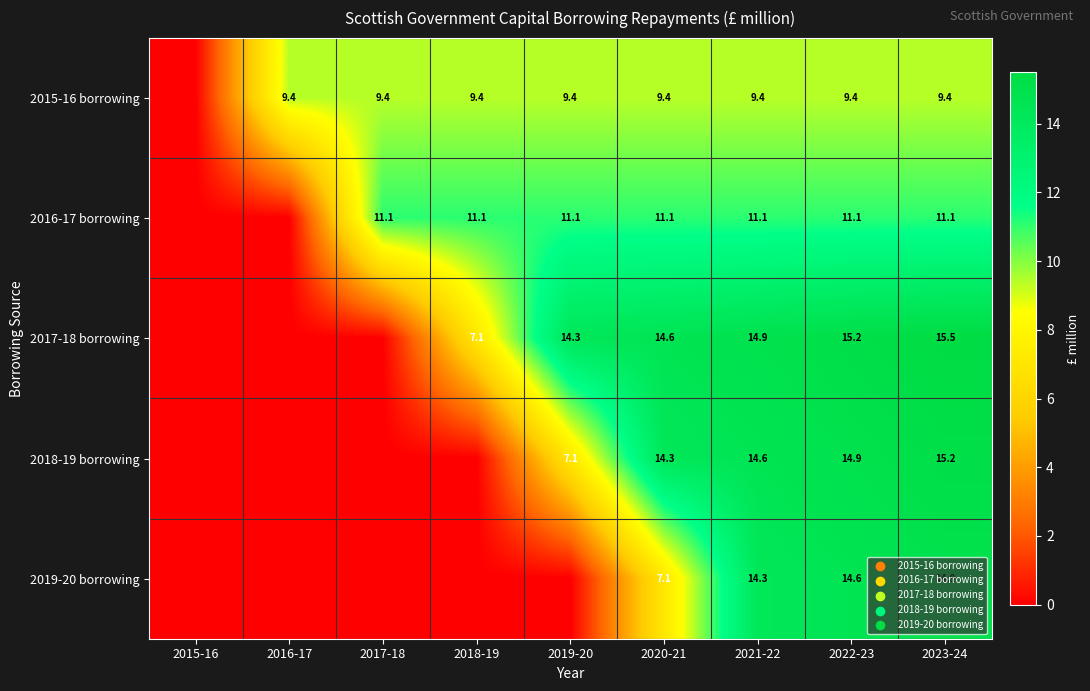

What is the difference between the highest and lowest values at 2021-22?

5.5